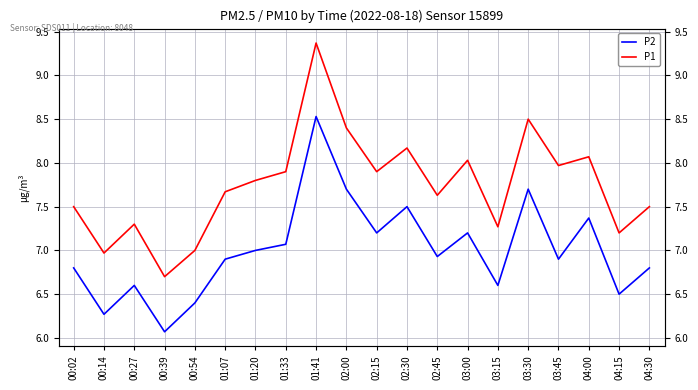

Is it true that P2 equals 10.2 at 01:07?

False